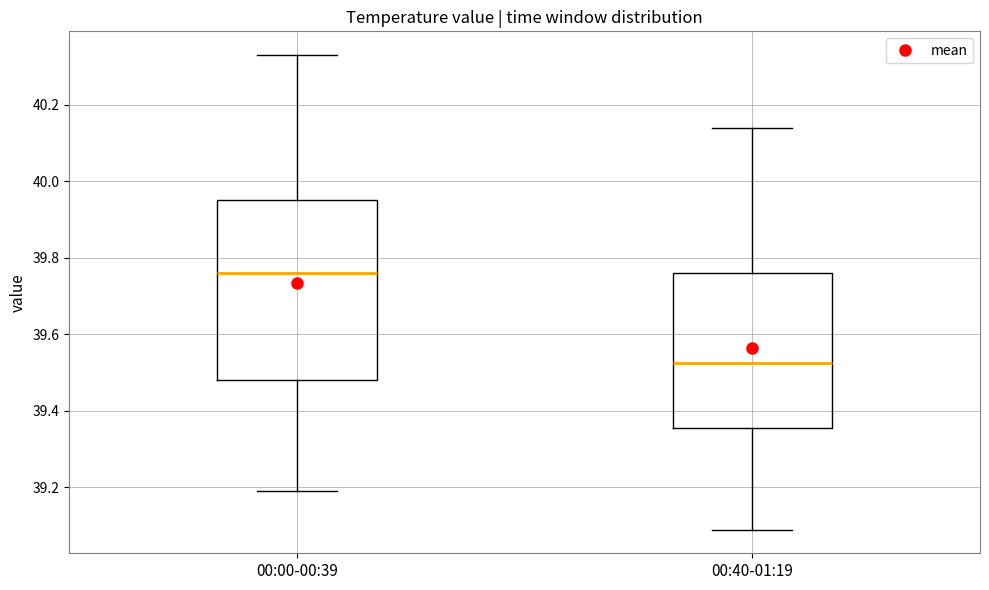

Which box is the tallest, from its lower edge to its upper edge?

00:00-00:39